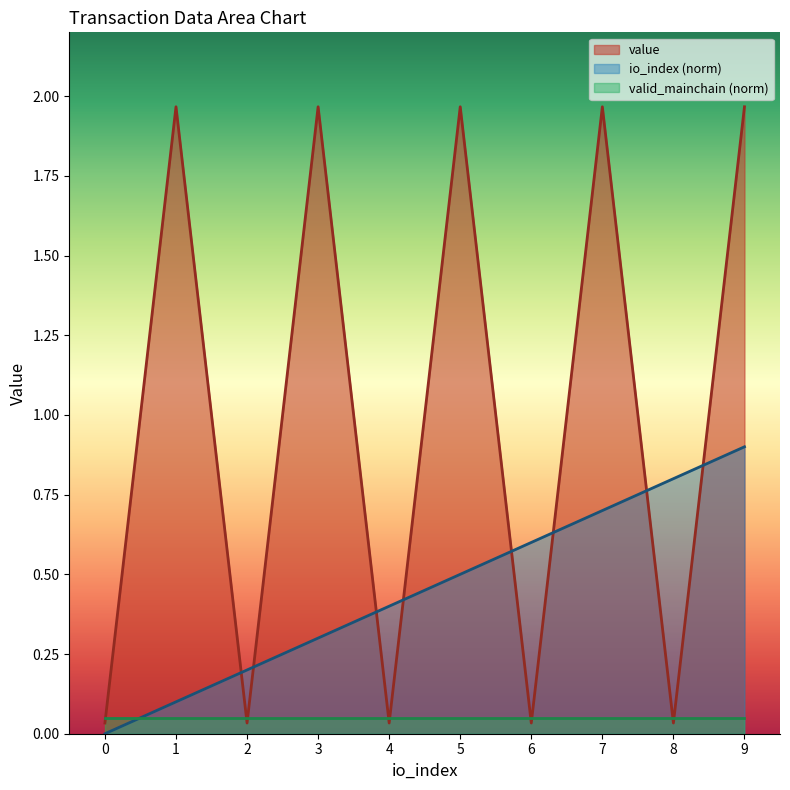

What is the sum of all io_index values?

4.5